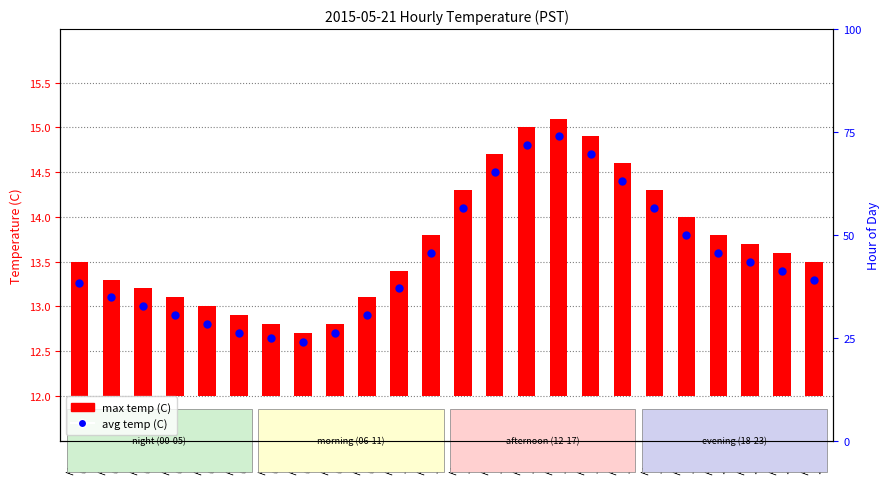

What are all the series names shown in the legend?

max temp (C), avg temp (C)